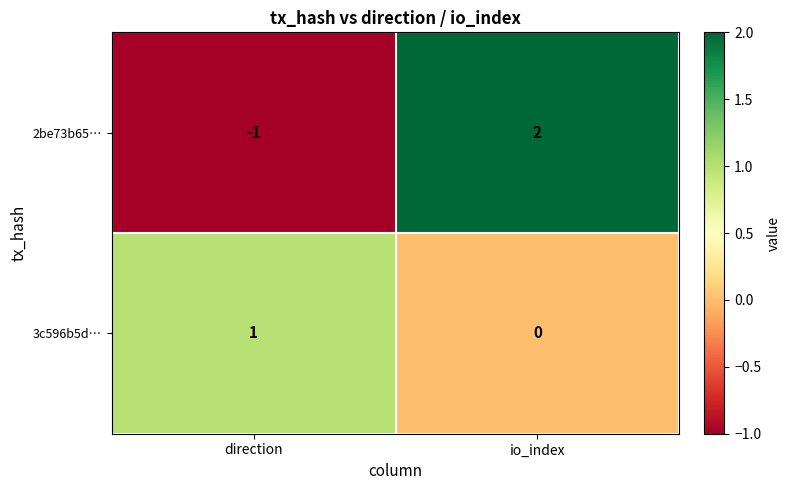

Count the number of categories in the chart.

2